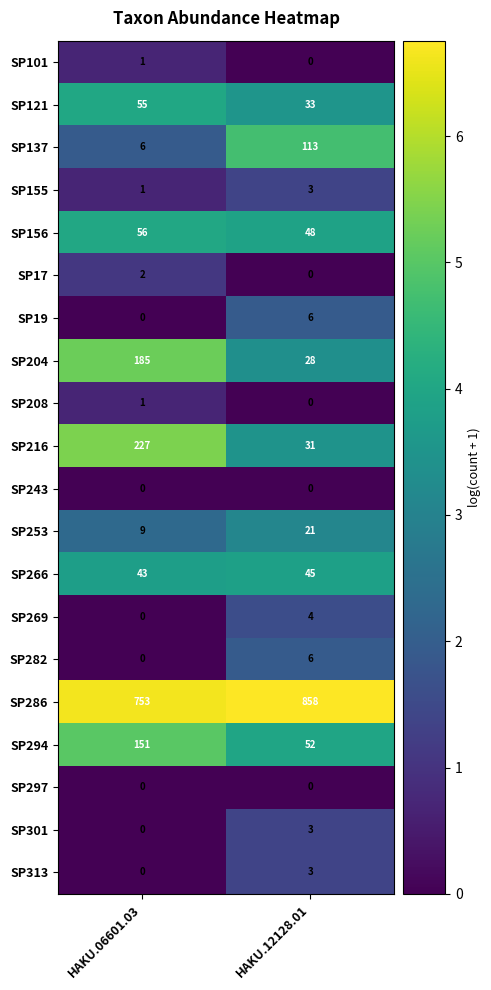

What is the total value across all series at HAKU.06601.03?

1490